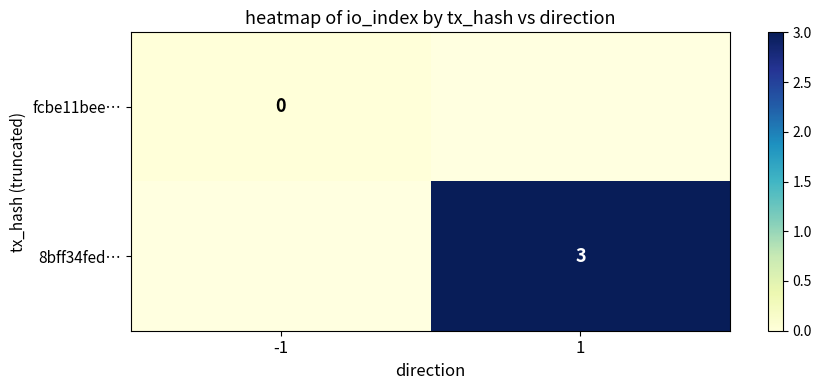

The value of 8bff34fed… at 1 is 1. True or false?

False